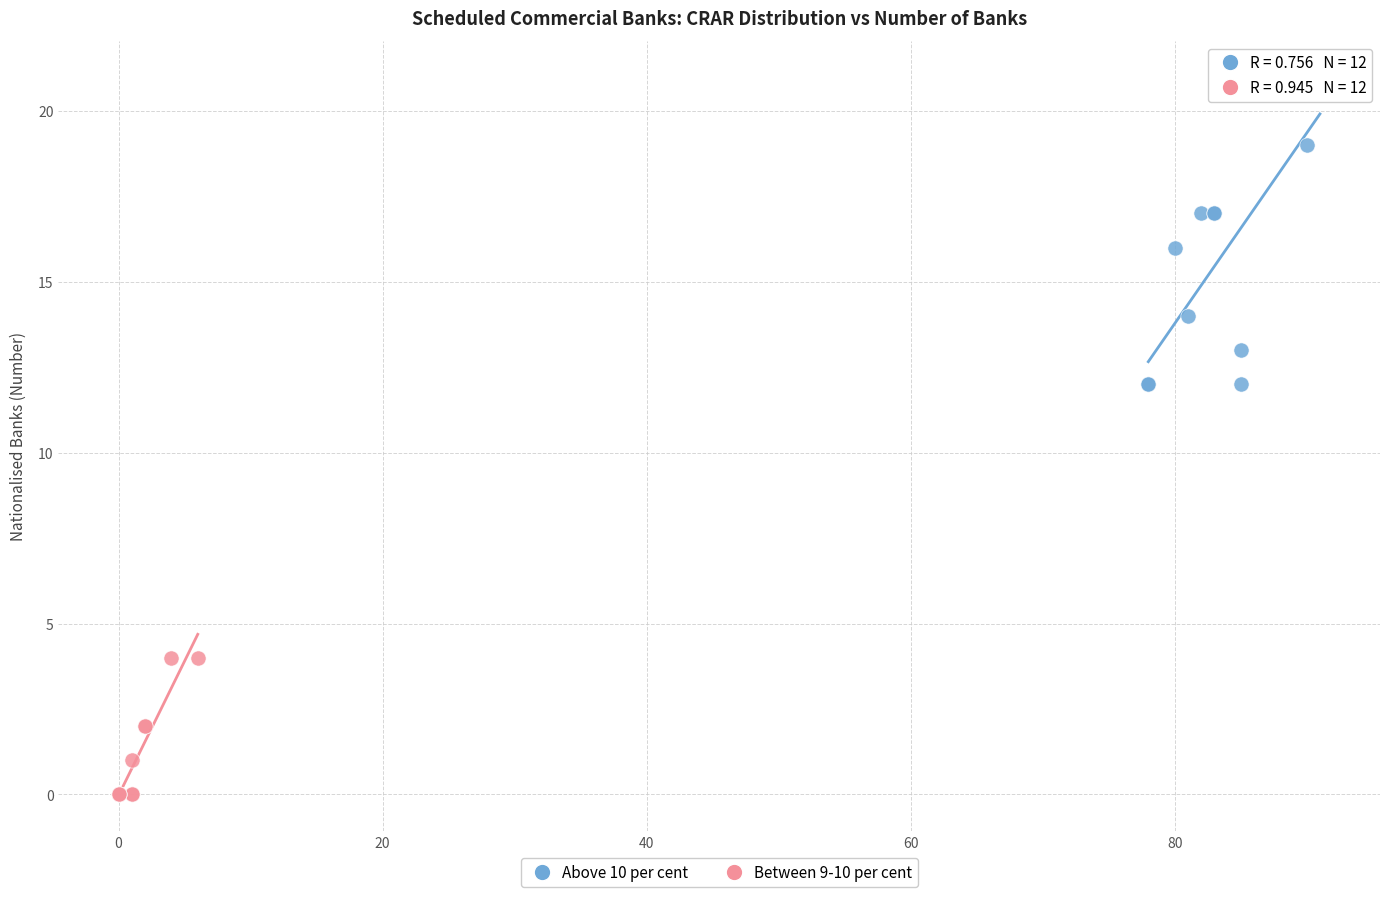

Which series has the widest spread of Y values?

Above 10 per cent